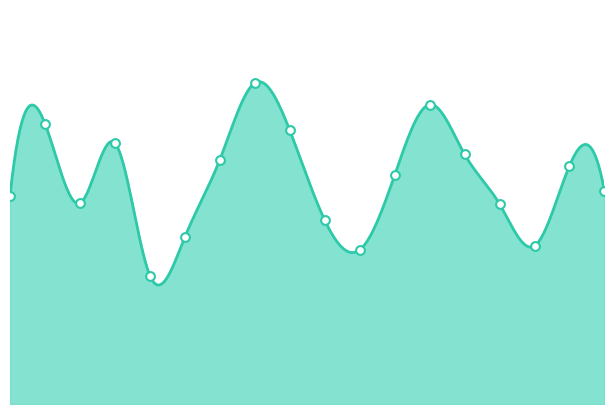

Which has a higher value, 00:51 or 03:13?

03:13